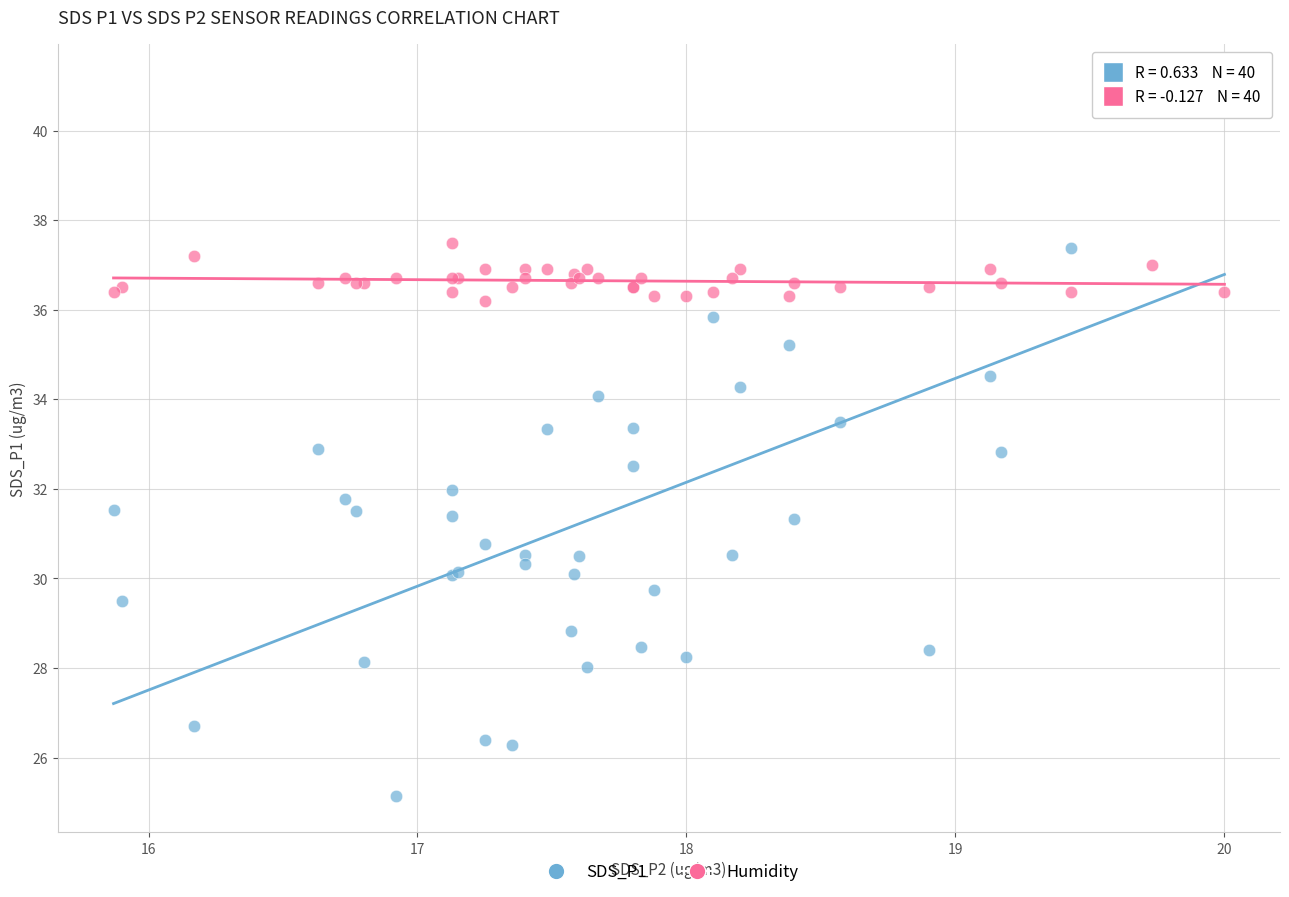

Which series contains the highest Y value?

SDS_P1